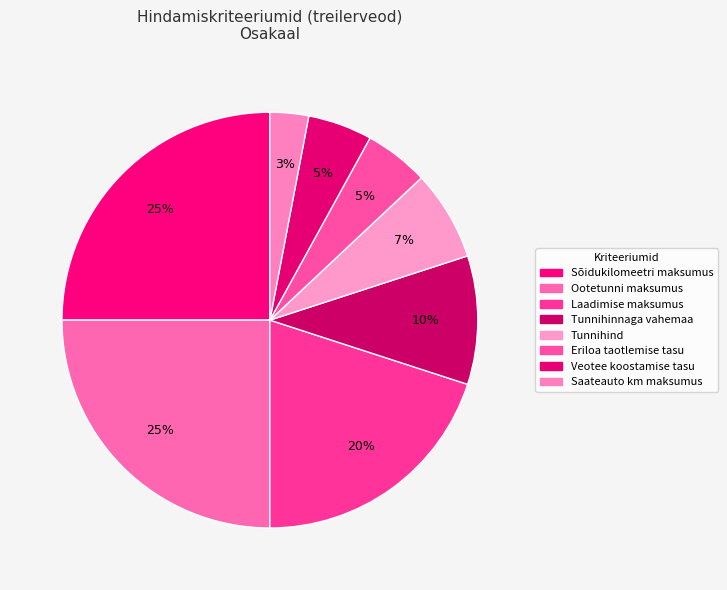

How many segments does this pie chart have?

8